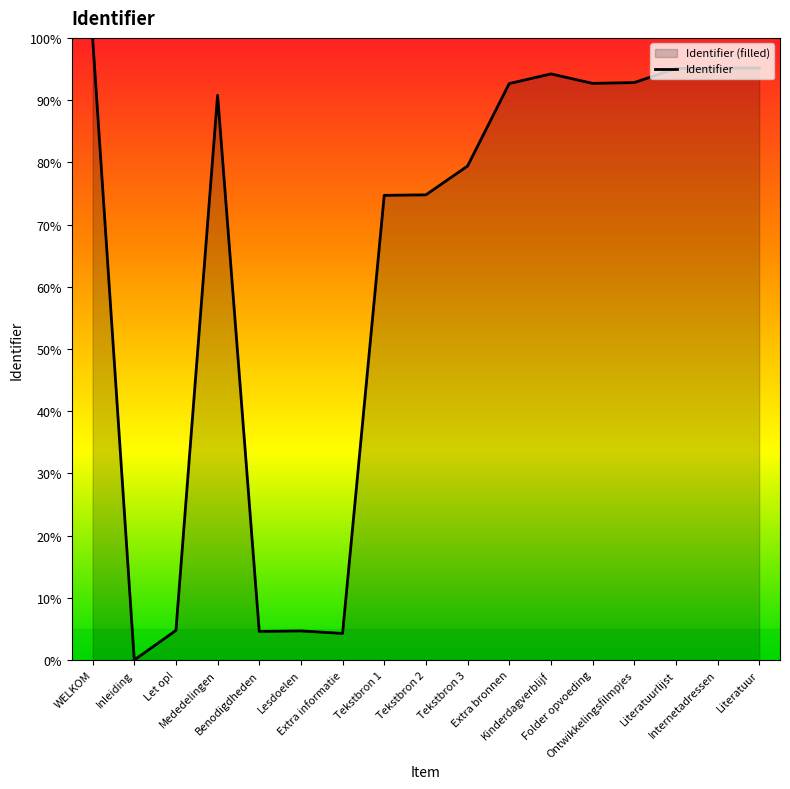

How many positive values are there?

16